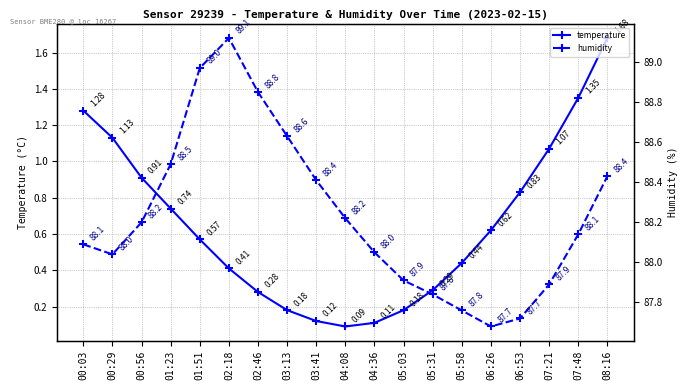

Is the value of humidity at 02:18 greater than the value of temperature at 06:26?

Yes